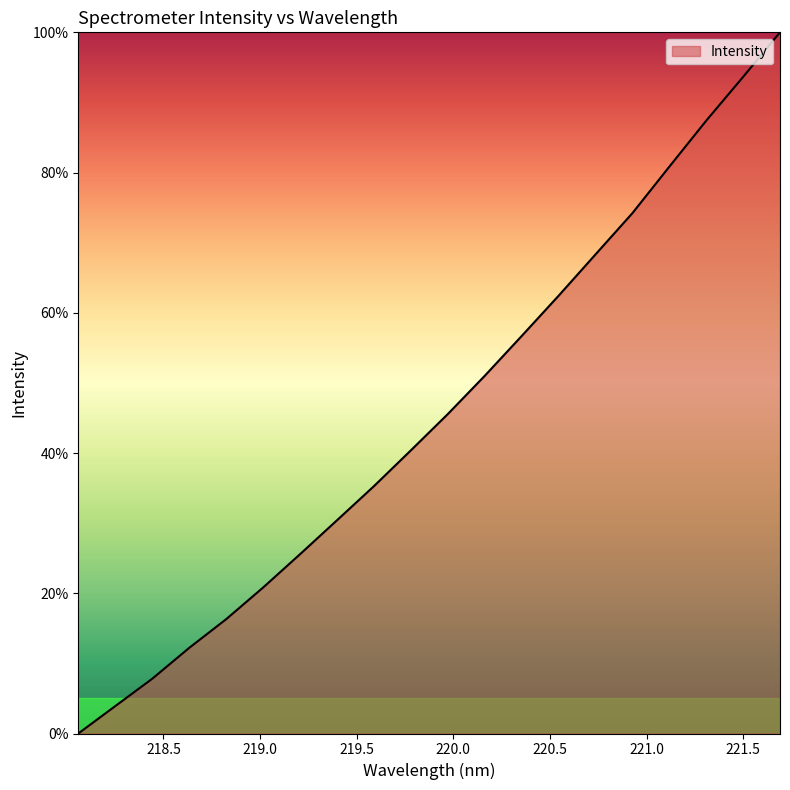

Reading left to right, what are all the values shown in this chart?

0.0	3.9	7.8	12.2	16.3	20.8	25.6	30.4	35.3	40.4	45.6	51.0	56.7	62.4	68.3	74.2	80.8	87.4	93.6	100.0